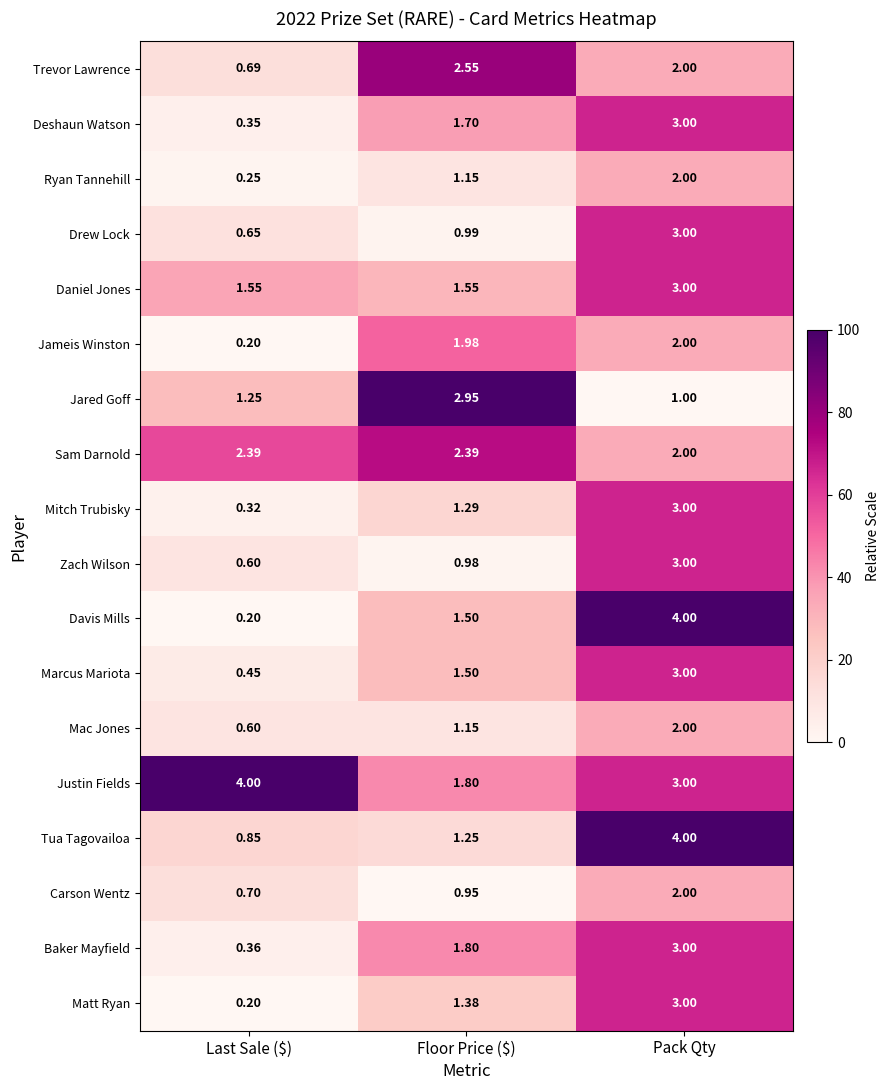

Which series changed the most between Last Sale ($) and Pack Qty?

Davis Mills